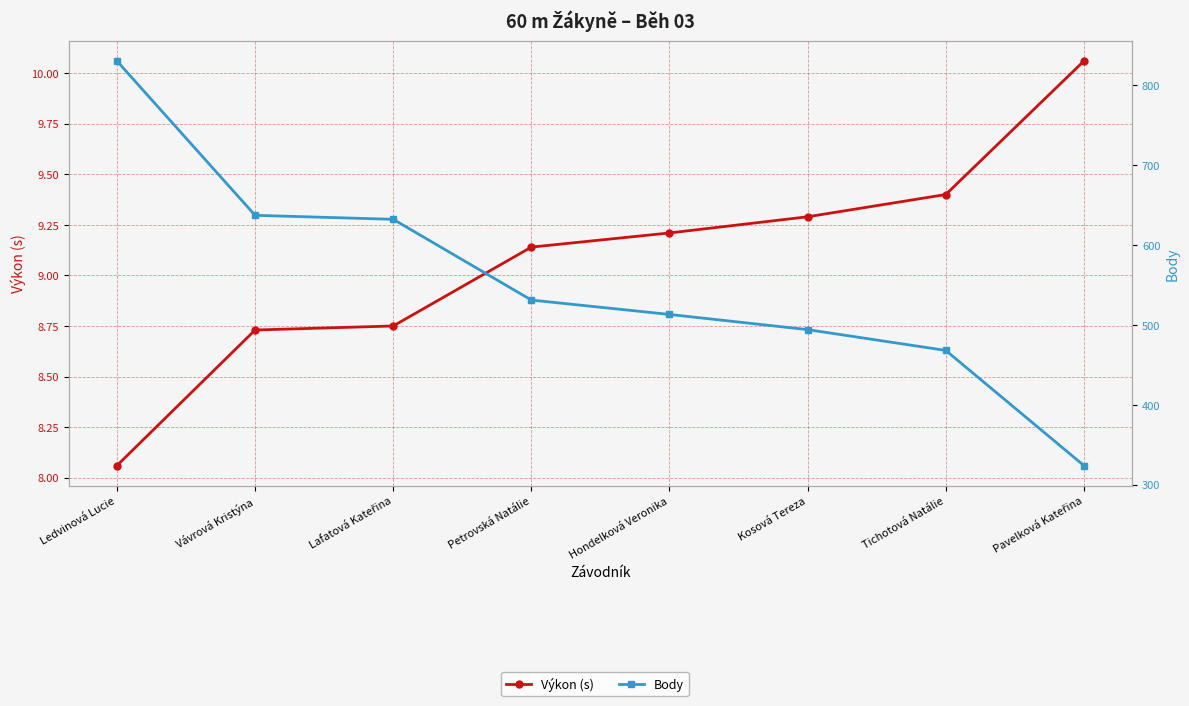

Which category has the lowest value across all series?

Ledvinová Lucie